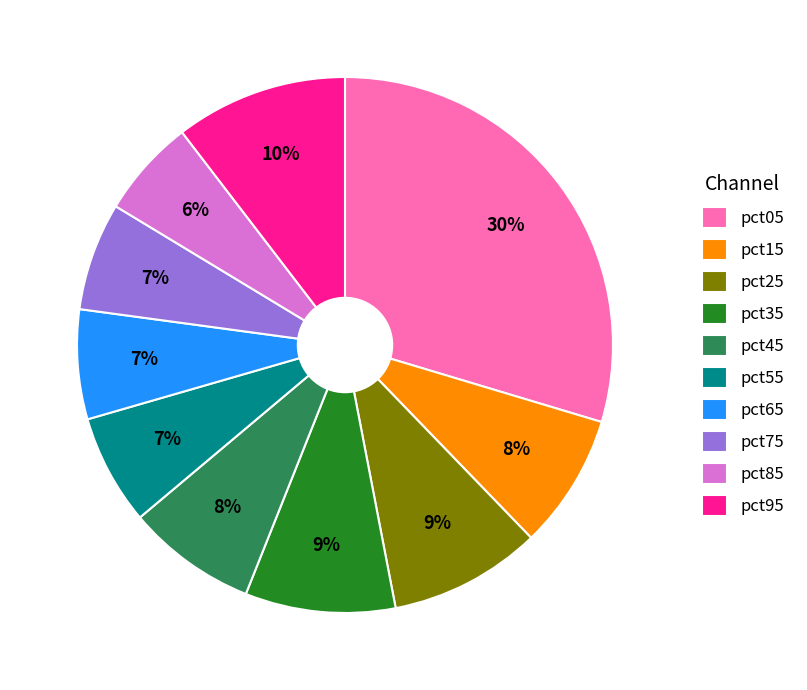

To the nearest percent, what is the difference between the largest and smallest slice percentages?

24%